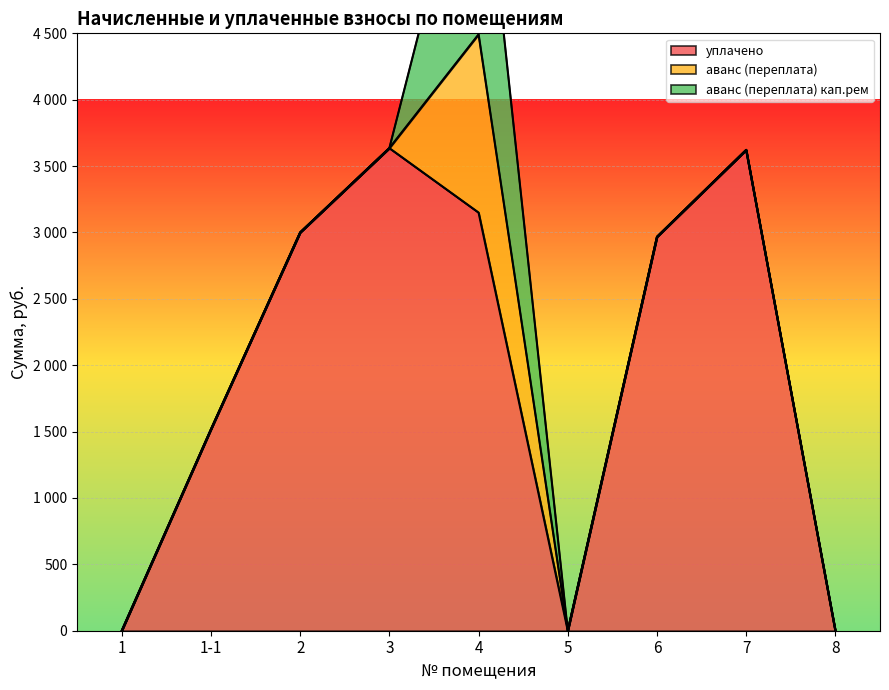

What is the label of the 1st point from the left?

1